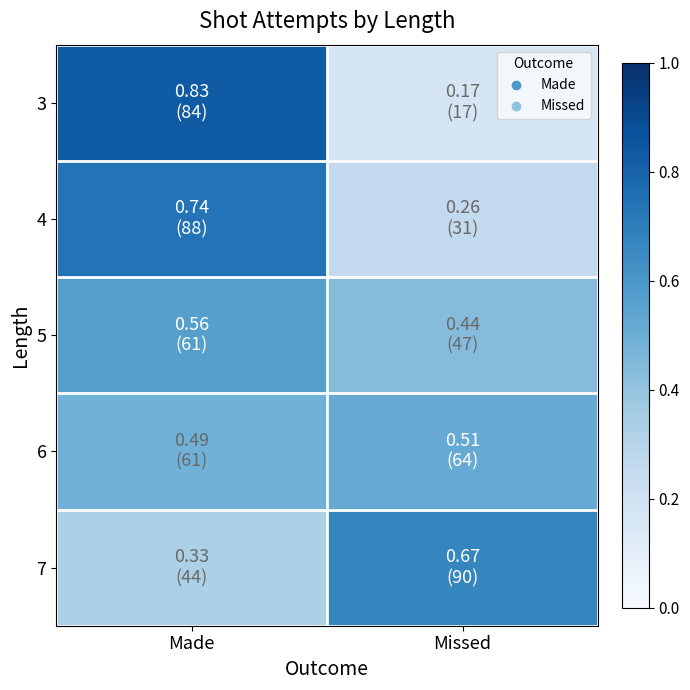

Reading right to left, extract all data points from this chart.

3: Missed=0.2	Made=0.8
4: Missed=0.3	Made=0.7
5: Missed=0.4	Made=0.6
6: Missed=0.5	Made=0.5
7: Missed=0.7	Made=0.3